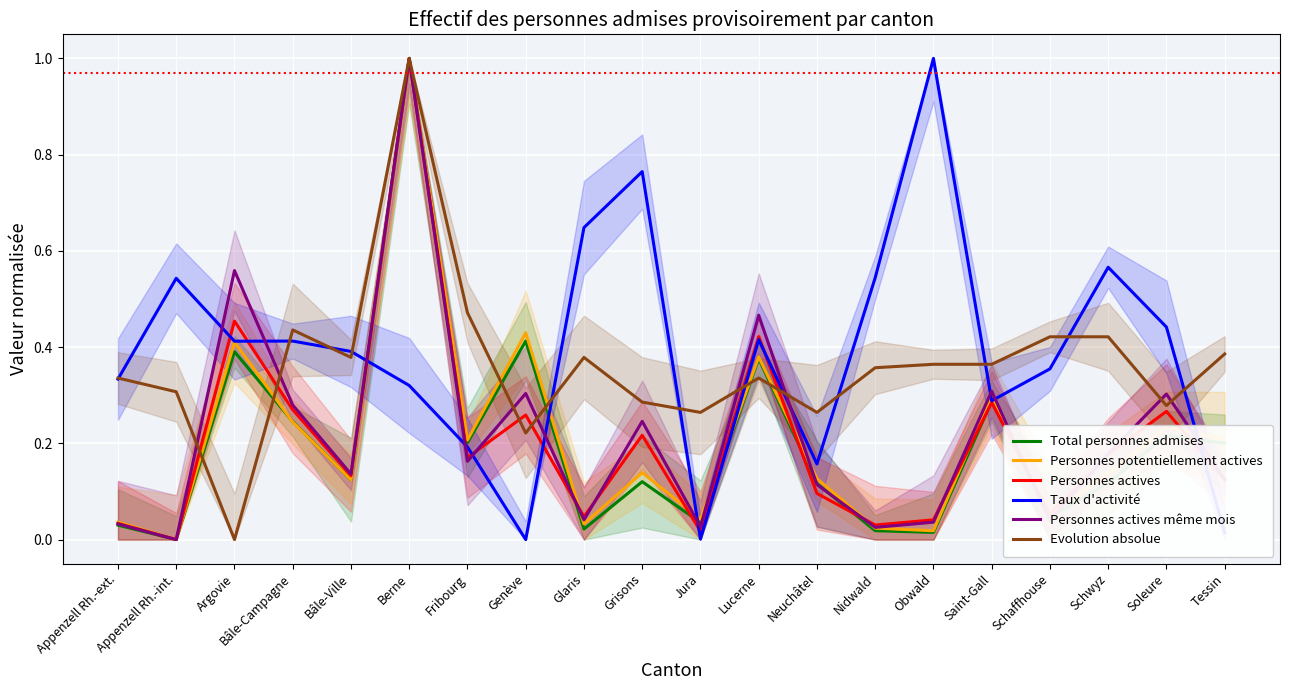

Reading right to left, extract all data points from this chart.

Total personnes admises: Tessin=0.2	Soleure=0.2	Schwyz=0.1	Schaffhouse=0.0	Saint-Gall=0.3	Obwald=0.0	Nidwald=0.0	Neuchâtel=0.1	Lucerne=0.4	Jura=0.0	Grisons=0.1	Glaris=0.0	Genève=0.4	Fribourg=0.2	Berne=1.0	Bâle-Ville=0.1	Bâle-Campagne=0.2	Argovie=0.4	Appenzell Rh.-int.=0.0	Appenzell Rh.-ext.=0.0
Personnes potentiellement actives: Tessin=0.2	Soleure=0.2	Schwyz=0.1	Schaffhouse=0.1	Saint-Gall=0.3	Obwald=0.0	Nidwald=0.0	Neuchâtel=0.1	Lucerne=0.4	Jura=0.0	Grisons=0.1	Glaris=0.0	Genève=0.4	Fribourg=0.2	Berne=1.0	Bâle-Ville=0.1	Bâle-Campagne=0.2	Argovie=0.4	Appenzell Rh.-int.=0.0	Appenzell Rh.-ext.=0.0
Personnes actives: Tessin=0.1	Soleure=0.3	Schwyz=0.2	Schaffhouse=0.1	Saint-Gall=0.3	Obwald=0.0	Nidwald=0.0	Neuchâtel=0.1	Lucerne=0.4	Jura=0.0	Grisons=0.2	Glaris=0.0	Genève=0.3	Fribourg=0.2	Berne=1.0	Bâle-Ville=0.1	Bâle-Campagne=0.3	Argovie=0.5	Appenzell Rh.-int.=0.0	Appenzell Rh.-ext.=0.0
Taux d'activité: Tessin=0.0	Soleure=0.4	Schwyz=0.6	Schaffhouse=0.4	Saint-Gall=0.3	Obwald=1.0	Nidwald=0.5	Neuchâtel=0.2	Lucerne=0.4	Jura=0.0	Grisons=0.8	Glaris=0.6	Genève=0.0	Fribourg=0.2	Berne=0.3	Bâle-Ville=0.4	Bâle-Campagne=0.4	Argovie=0.4	Appenzell Rh.-int.=0.5	Appenzell Rh.-ext.=0.3
Personnes actives même mois: Tessin=0.1	Soleure=0.3	Schwyz=0.2	Schaffhouse=0.0	Saint-Gall=0.3	Obwald=0.0	Nidwald=0.0	Neuchâtel=0.1	Lucerne=0.5	Jura=0.0	Grisons=0.2	Glaris=0.0	Genève=0.3	Fribourg=0.2	Berne=1.0	Bâle-Ville=0.1	Bâle-Campagne=0.3	Argovie=0.6	Appenzell Rh.-int.=0.0	Appenzell Rh.-ext.=0.0
Evolution absolue: Tessin=0.4	Soleure=0.3	Schwyz=0.4	Schaffhouse=0.4	Saint-Gall=0.4	Obwald=0.4	Nidwald=0.4	Neuchâtel=0.3	Lucerne=0.3	Jura=0.3	Grisons=0.3	Glaris=0.4	Genève=0.2	Fribourg=0.5	Berne=1.0	Bâle-Ville=0.4	Bâle-Campagne=0.4	Argovie=0.0	Appenzell Rh.-int.=0.3	Appenzell Rh.-ext.=0.3